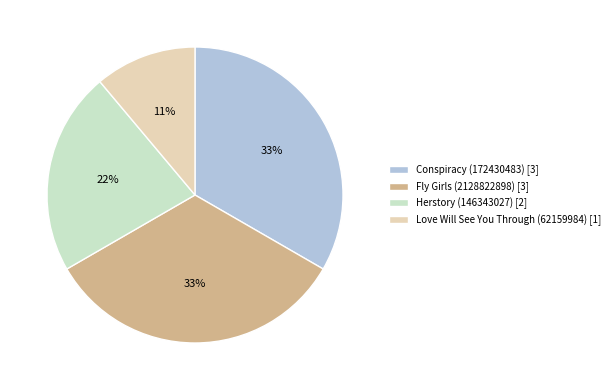

Approximately how many times larger is the value at Love Will See You Through (62159984) compared to Herstory (146343027)?

0.5